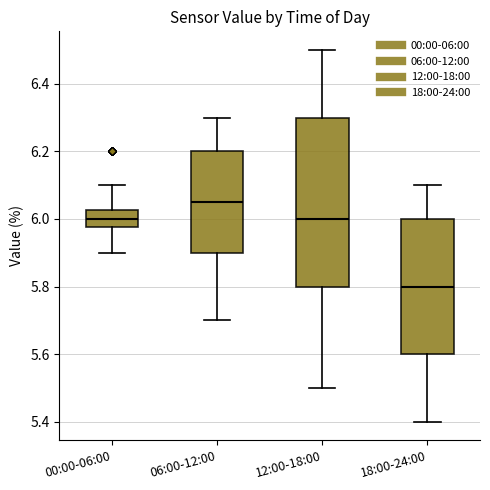

Comparing the boxes themselves (not the whiskers), which one is the tallest?

12:00-18:00